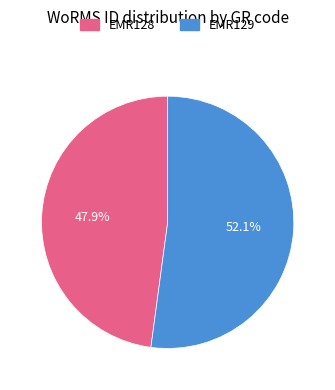

What is the ratio of the value at EMR129 to the value at EMR128?

1.1